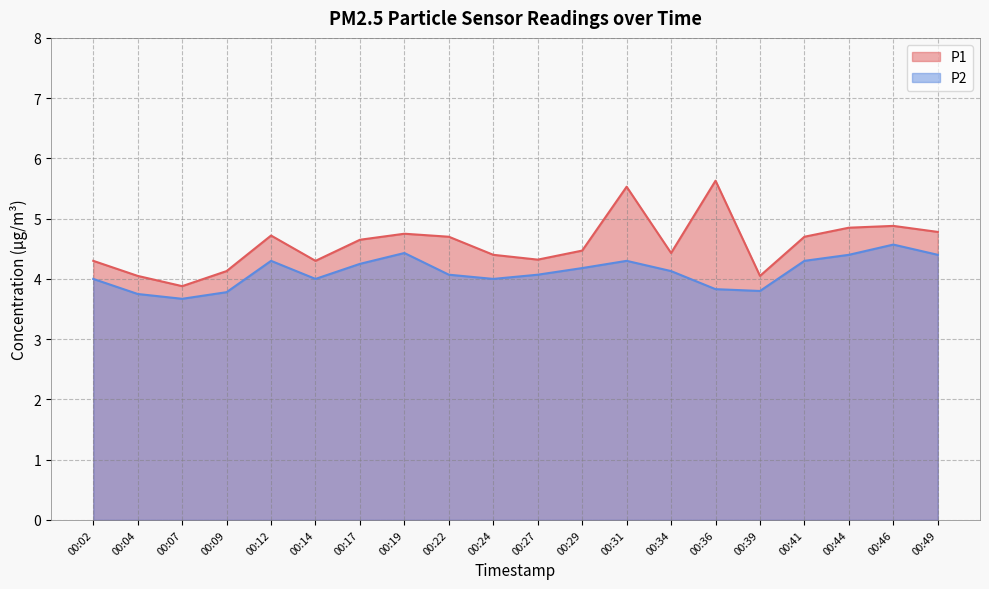

At how many categories does at least one series exceed 4?

19